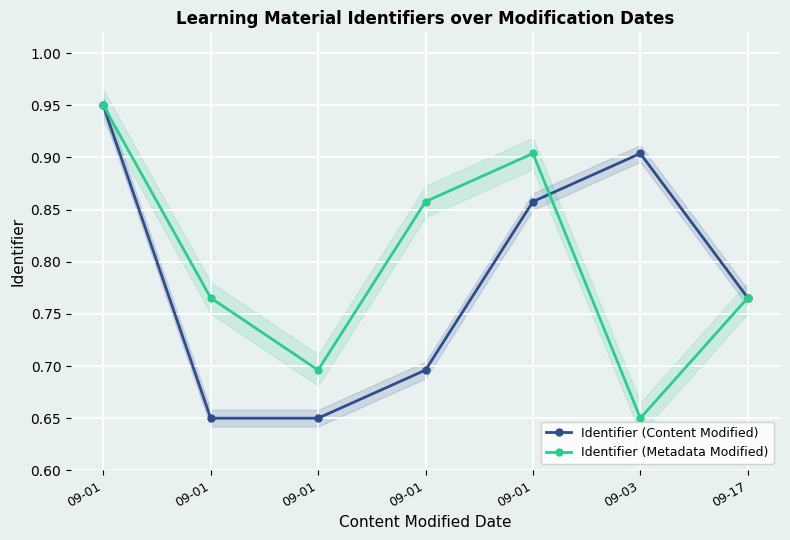

What is the value of the Identifier (Metadata Modified) point at the 6th from the left?

0.7